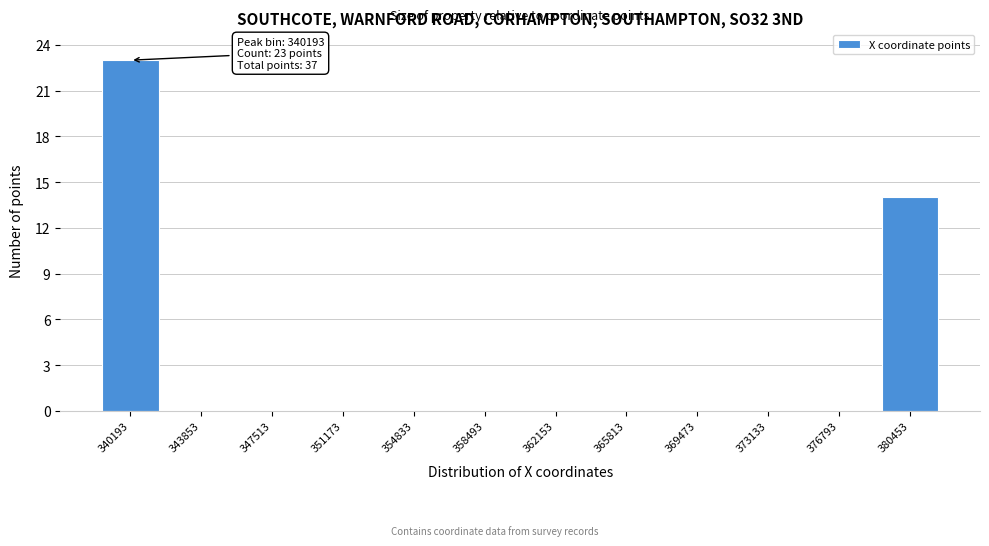

Reading left to right, what are all the values shown in this chart?

340193=23	343853=0	347513=0	351173=0	354833=0	358493=0	362153=0	365813=0	369473=0	373133=0	376793=0	380453=14